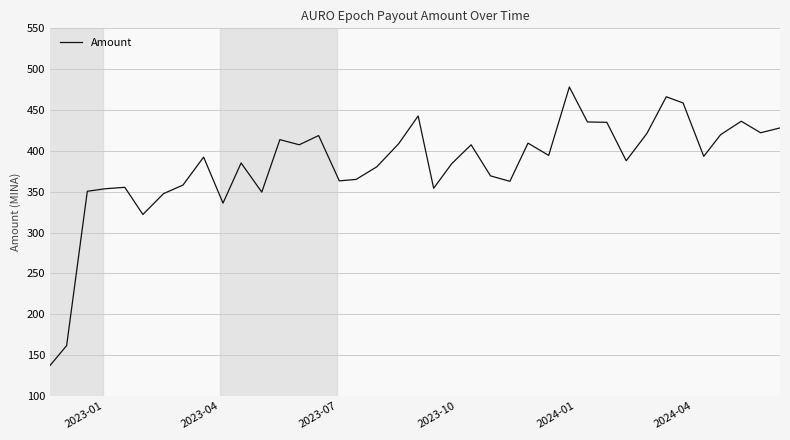

What is the minimum value shown in the chart?

137.0